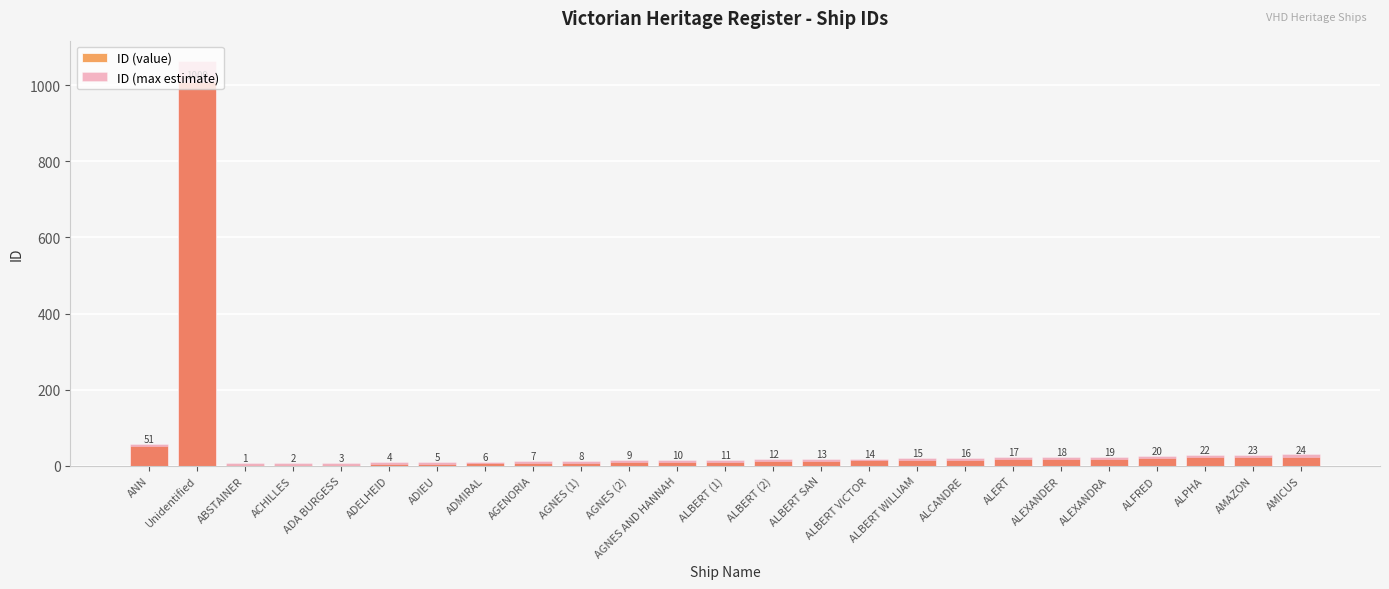

Is it true that ID (max estimate) equals 39 at ALFRED?

False